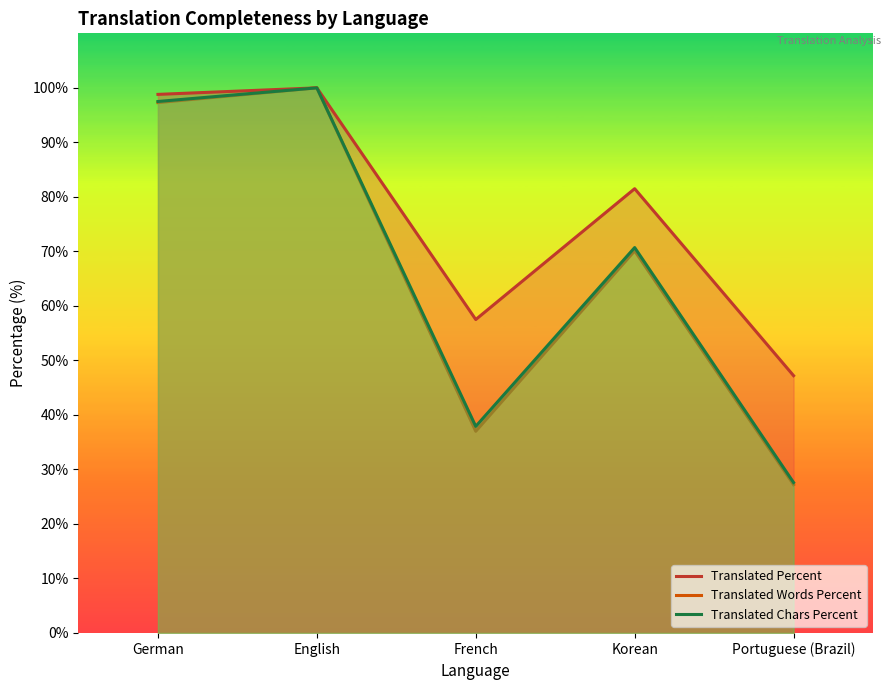

Reading right to left, list all the values displayed in this chart.

Translated Percent: Portuguese (Brazil)=47.2	Korean=81.5	French=57.5	English=100.0	German=98.8
Translated Words Percent: Portuguese (Brazil)=27.2	Korean=70.1	French=37.0	English=100.0	German=97.3
Translated Chars Percent: Portuguese (Brazil)=27.6	Korean=70.7	French=37.9	English=100.0	German=97.5